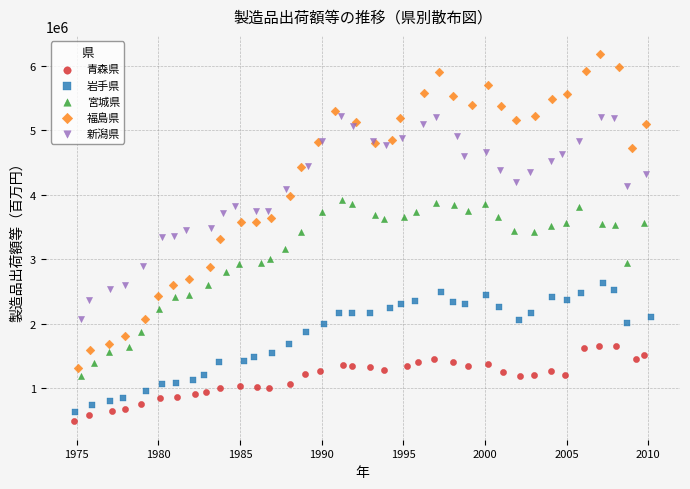

Which series reaches the minimum Y coordinate?

青森県